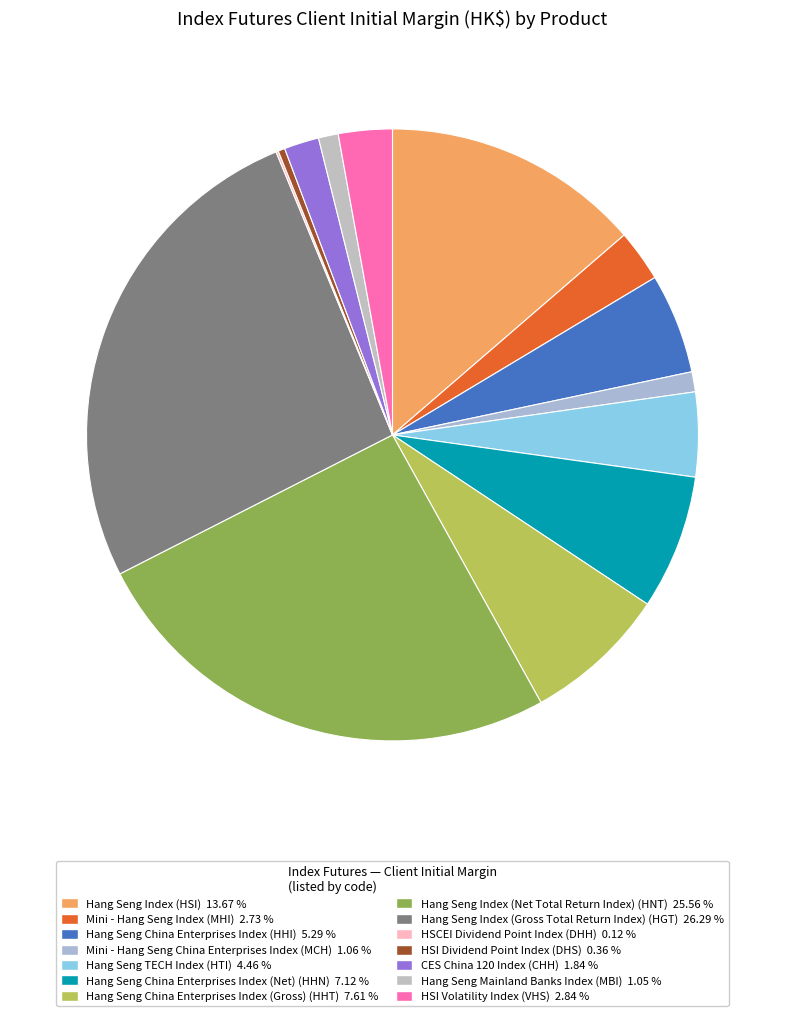

To the nearest percent, what is the difference between the largest and smallest slice percentages?

26%